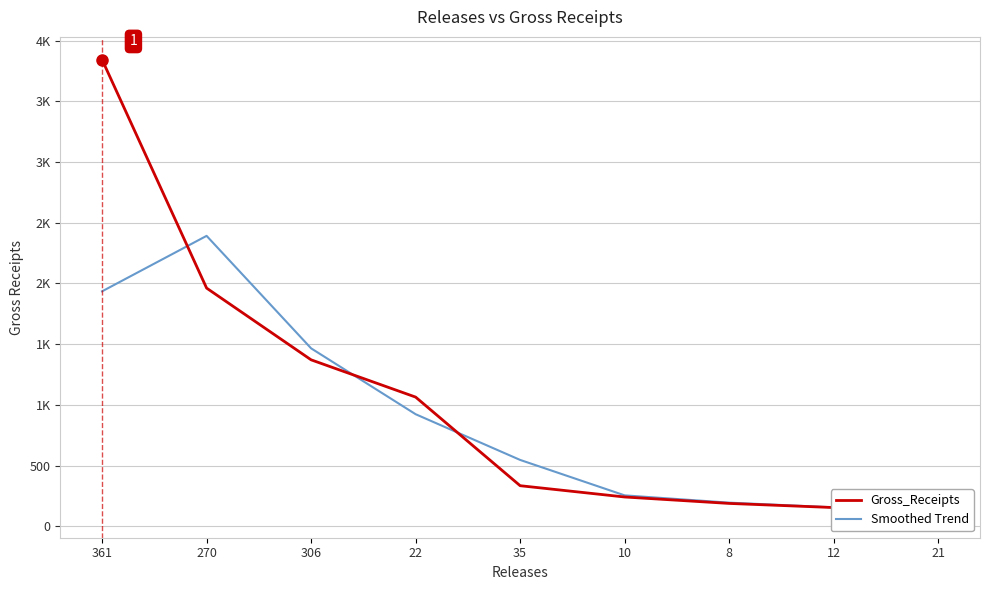

What is the sum of all Smoothed Trend values?

7960.0